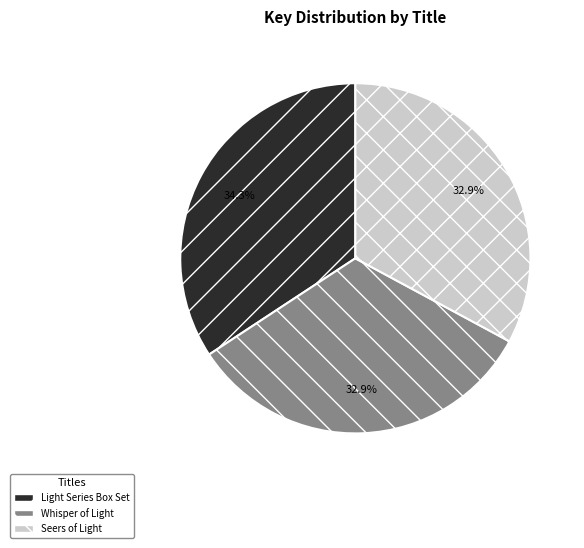

Which slice is the largest?

Light Series Box Set